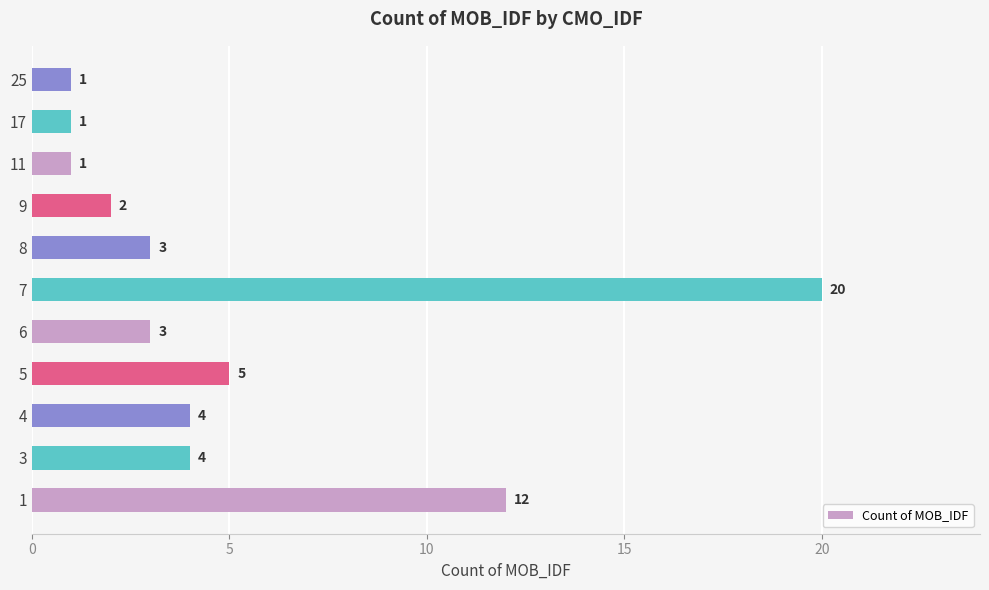

What is the difference between the values at 11 and 1?

11